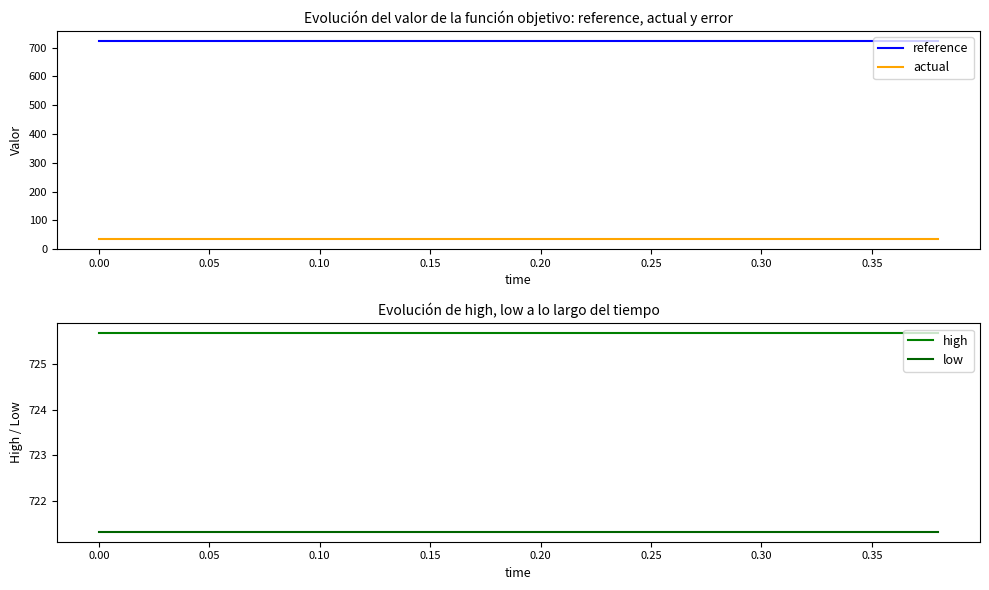

Count the number of categories in the chart.

20